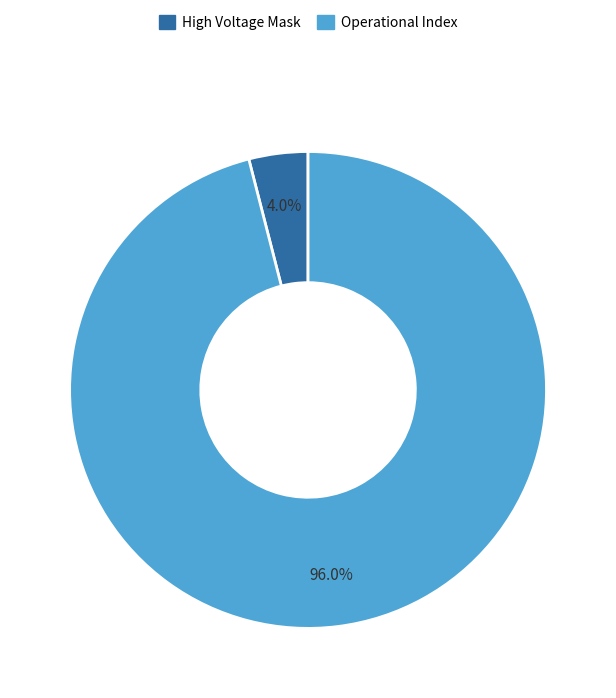

Is there a majority slice in this chart?

Yes